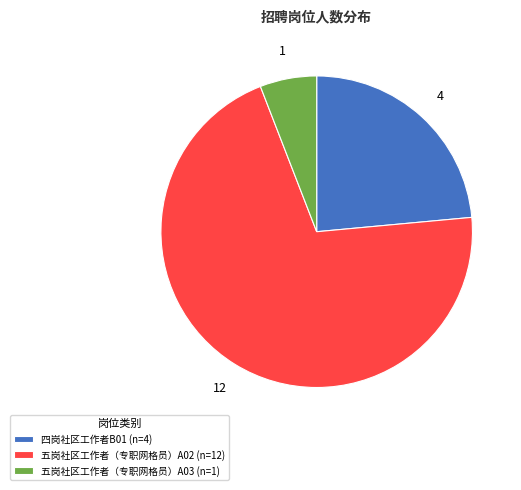

Rank the categories by value from lowest to highest.

五岗社区工作者（专职网格员）A03, 四岗社区工作者B01, 五岗社区工作者（专职网格员）A02